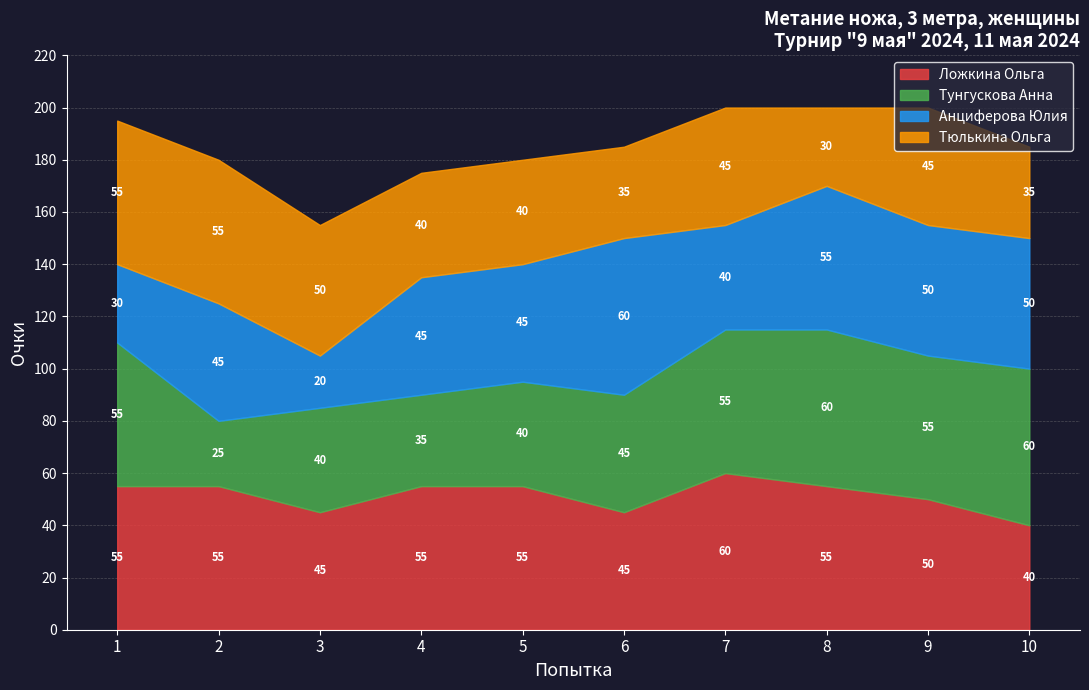

How many lines are shown in the chart?

4